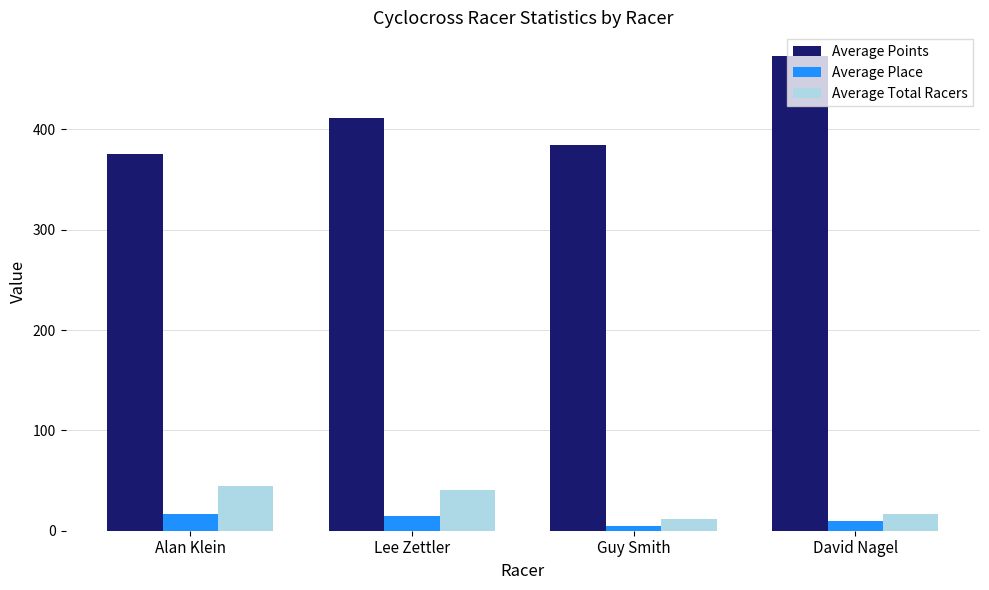

Where is Average Place nearest to the value 10?

David Nagel